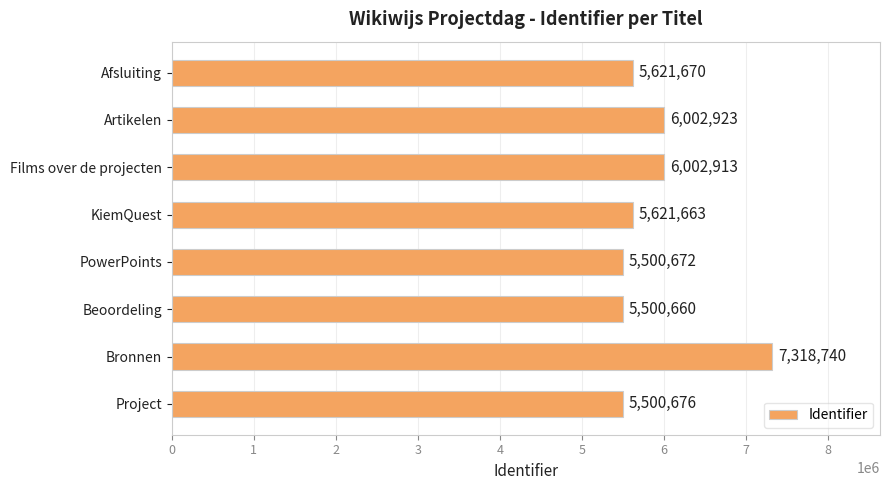

Rank the categories by value from highest to lowest.

Bronnen, Artikelen, Films over de projecten, Afsluiting, KiemQuest, Project, PowerPoints, Beoordeling